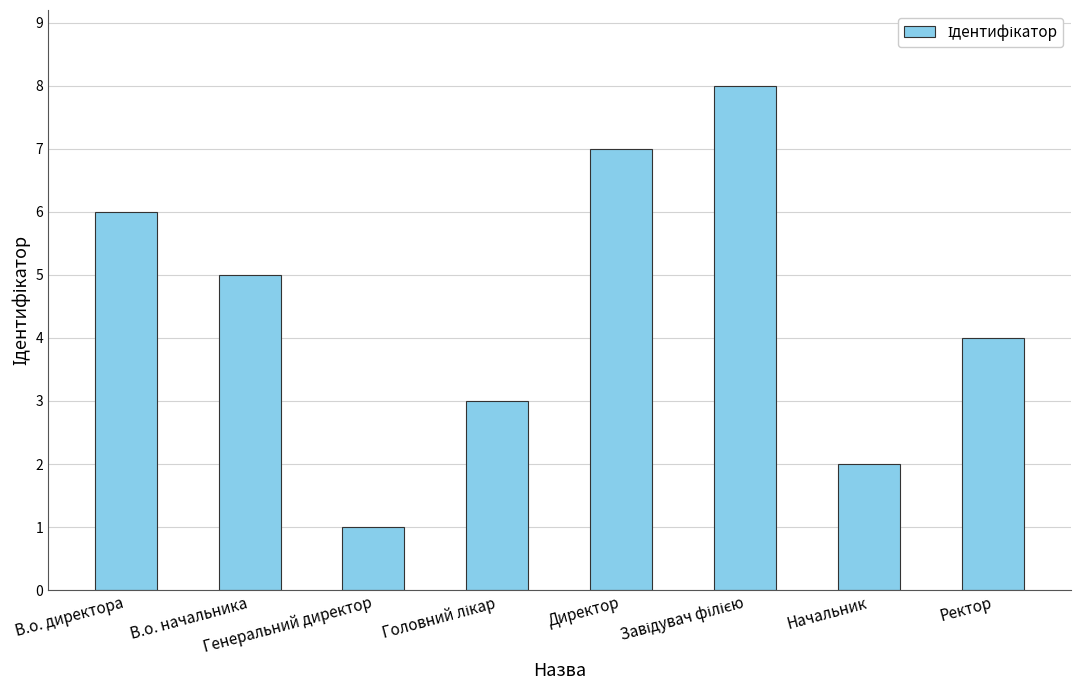

Count the number of data series in this chart.

1